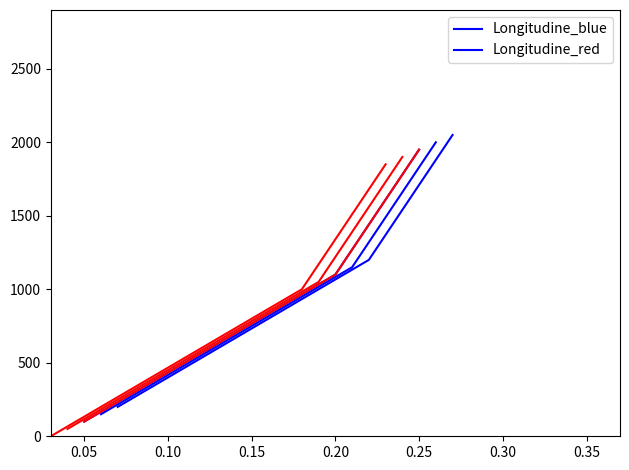

Which series has the largest total across all categories?

Longitudine_blue